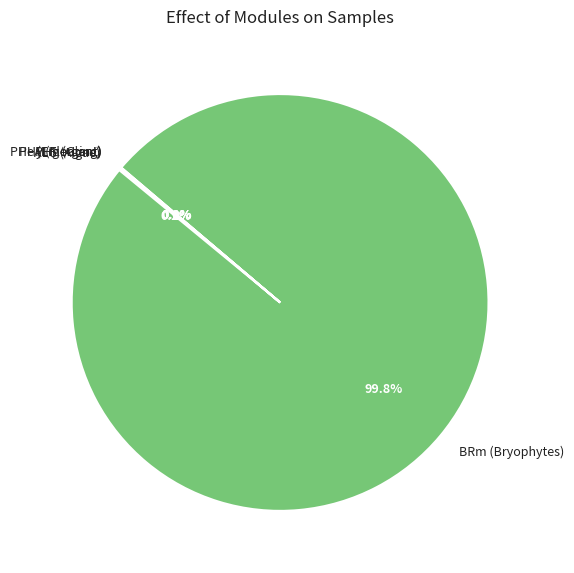

Which slice represents more than half of the pie?

BRm (Bryophytes)